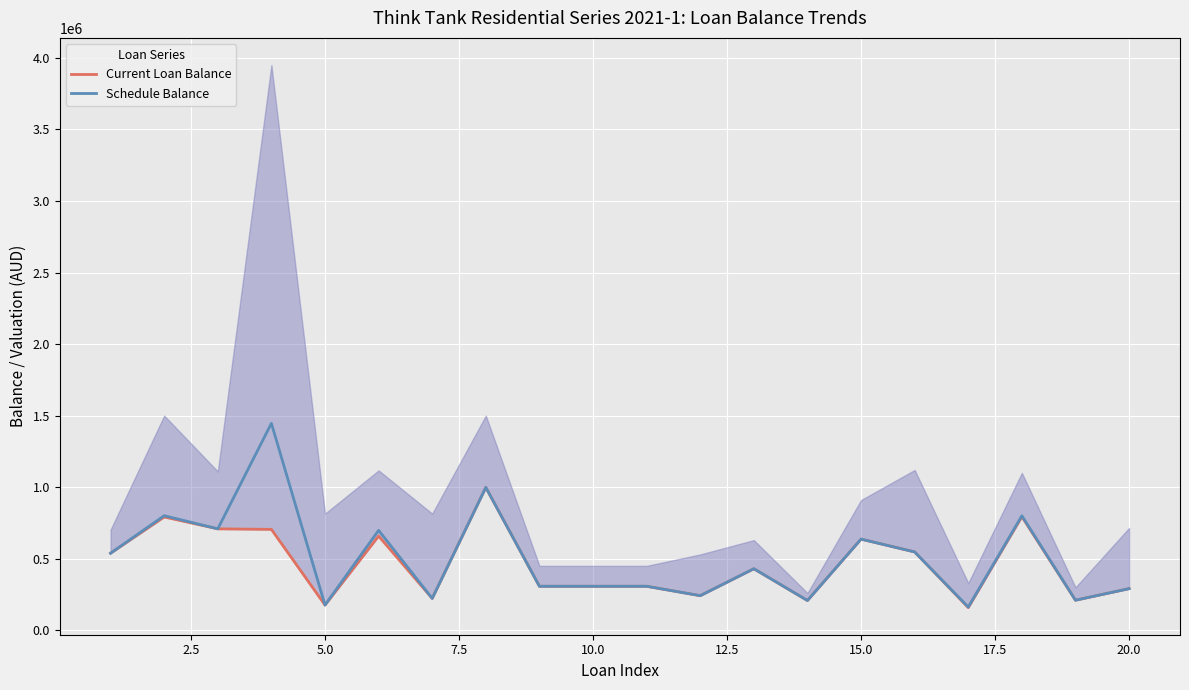

What is the highest value of the Schedule Balance series?

1446154.0